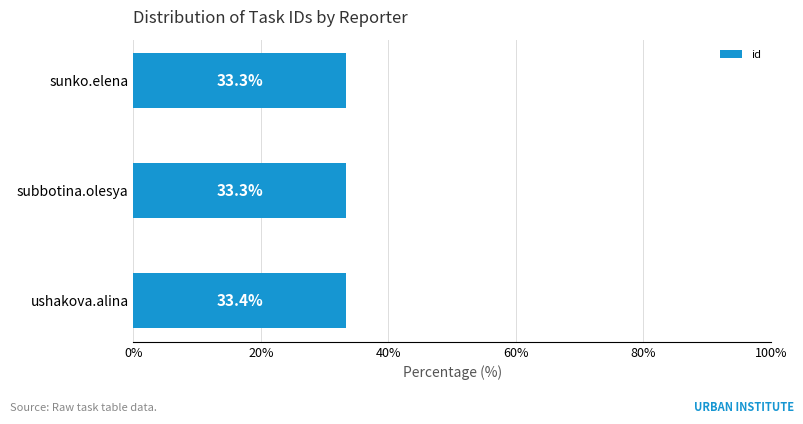

Which has a higher value, ushakova.alina or subbotina.olesya?

ushakova.alina